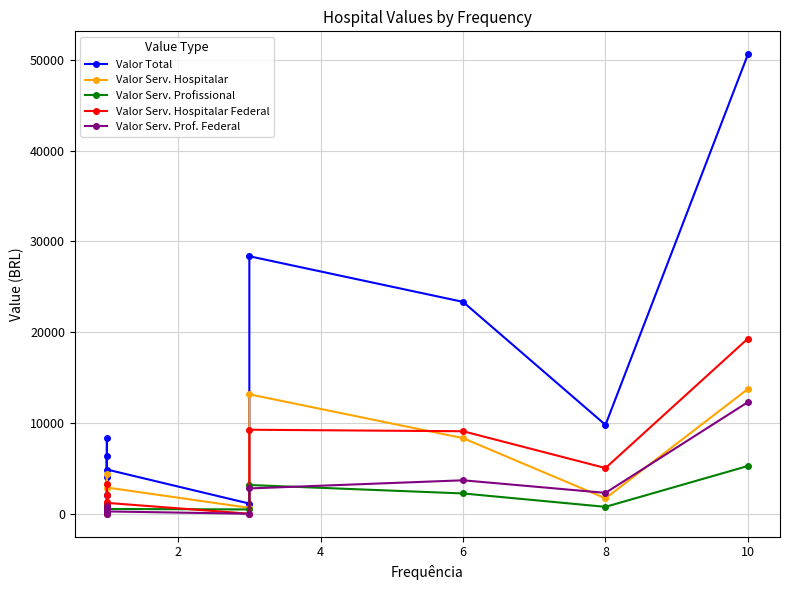

What is the difference between the maximum and second lowest values in the Valor Serv. Profissional series?

5051.2